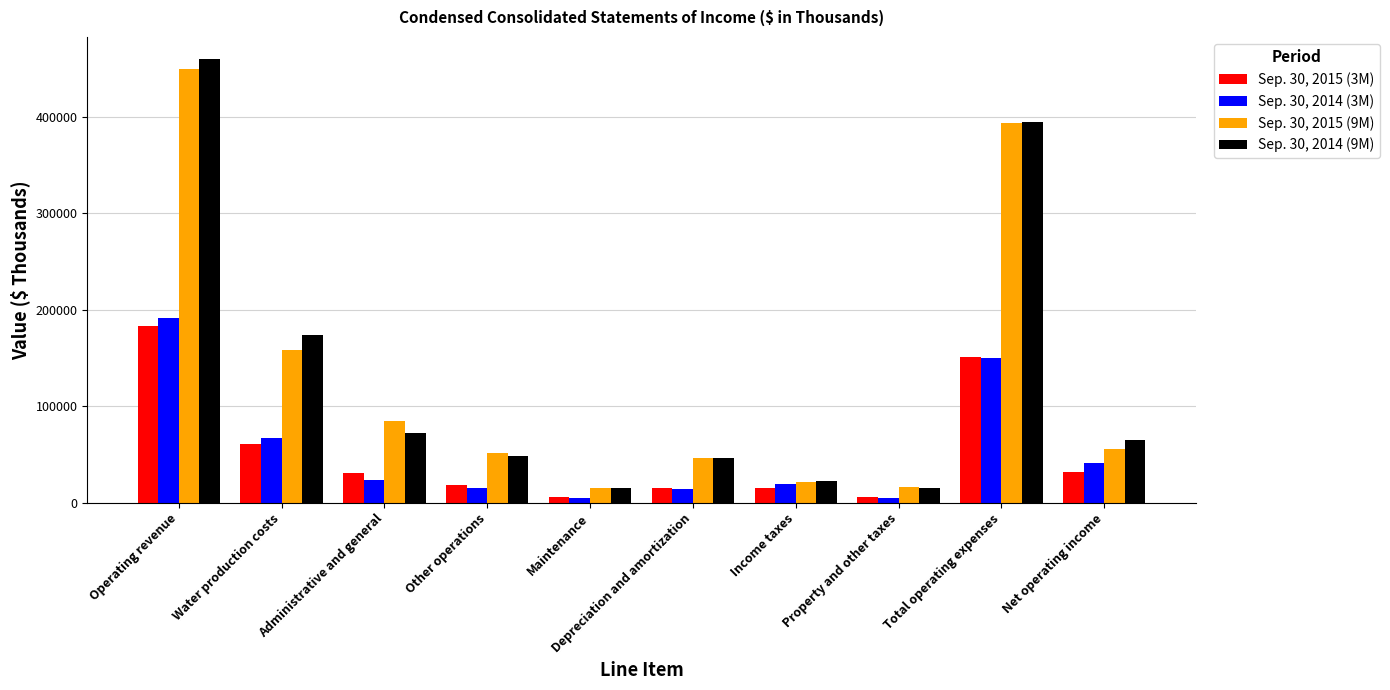

How many series are shown in this chart?

4